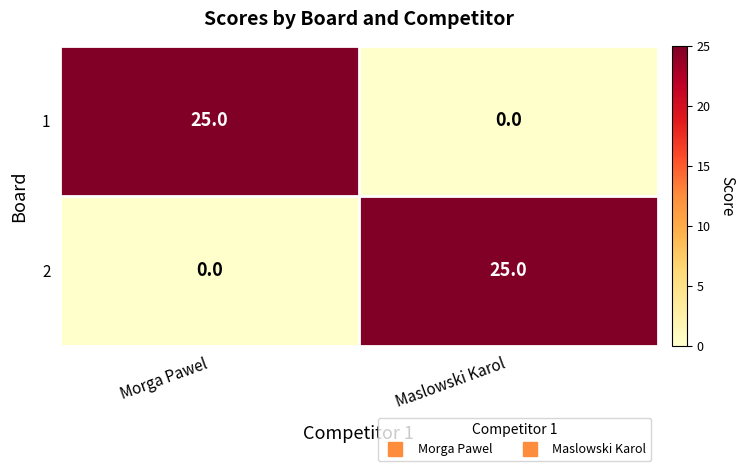

True or false: 2 has a value of 25 at Maslowski Karol.

True